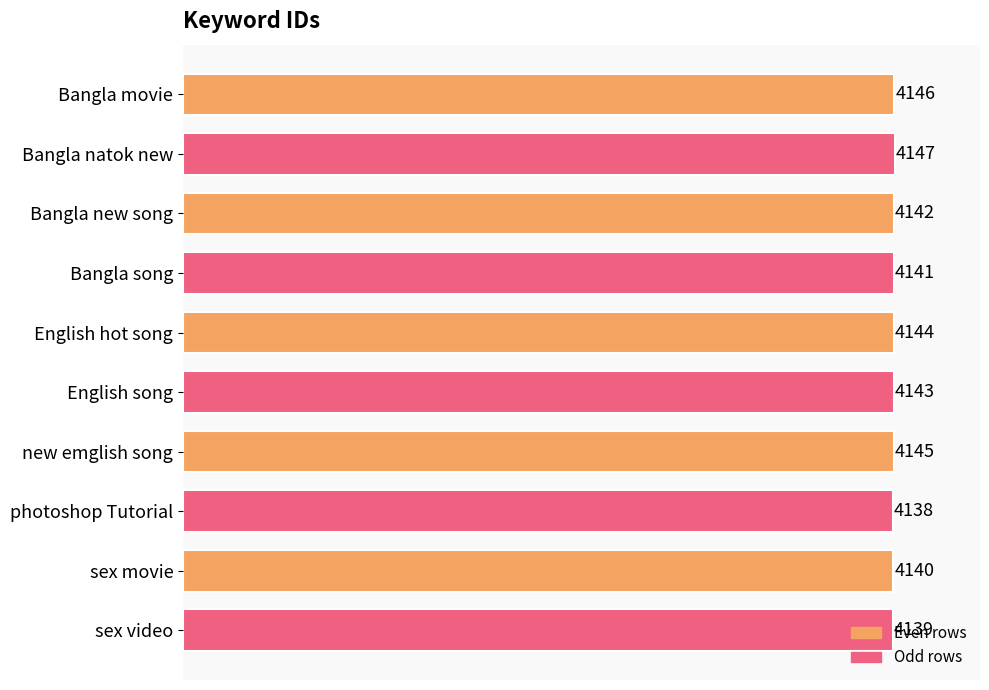

What is the difference between the maximum and minimum values?

9